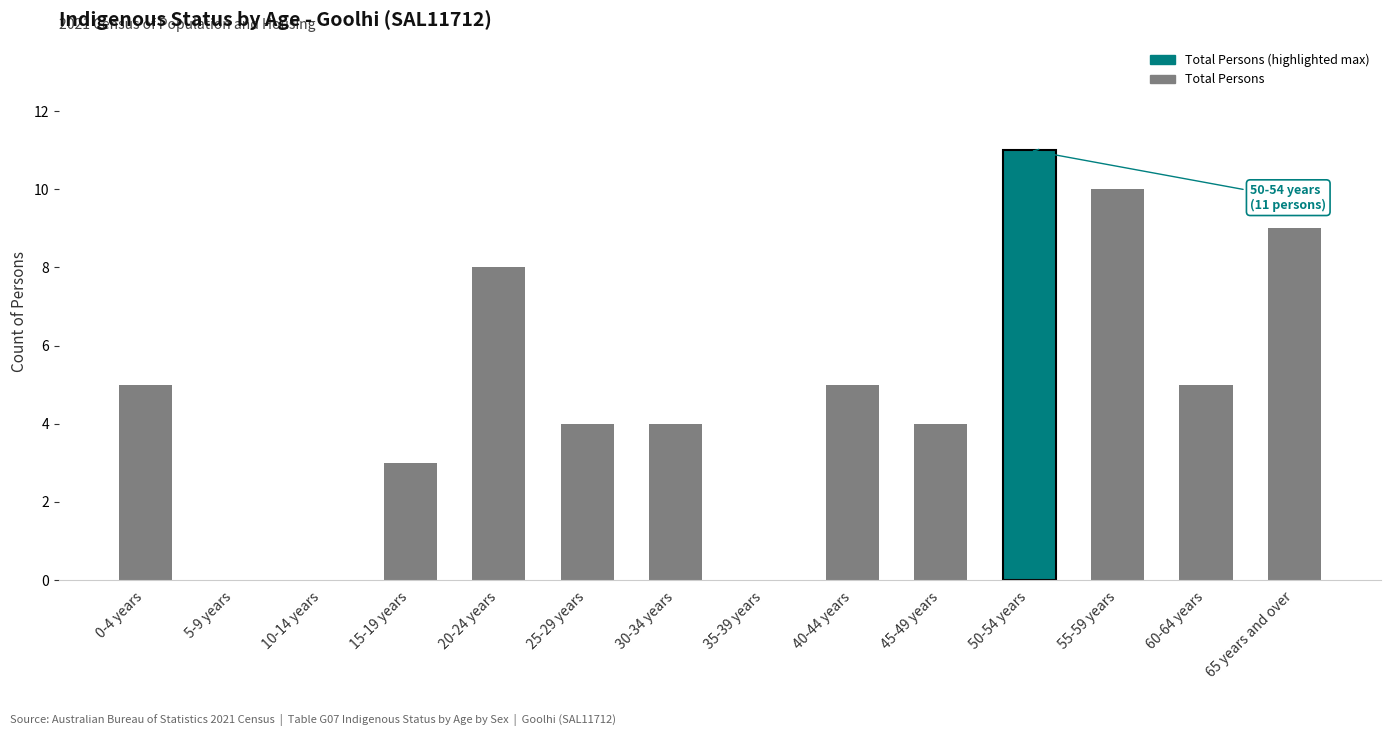

What is the greatest value displayed?

11